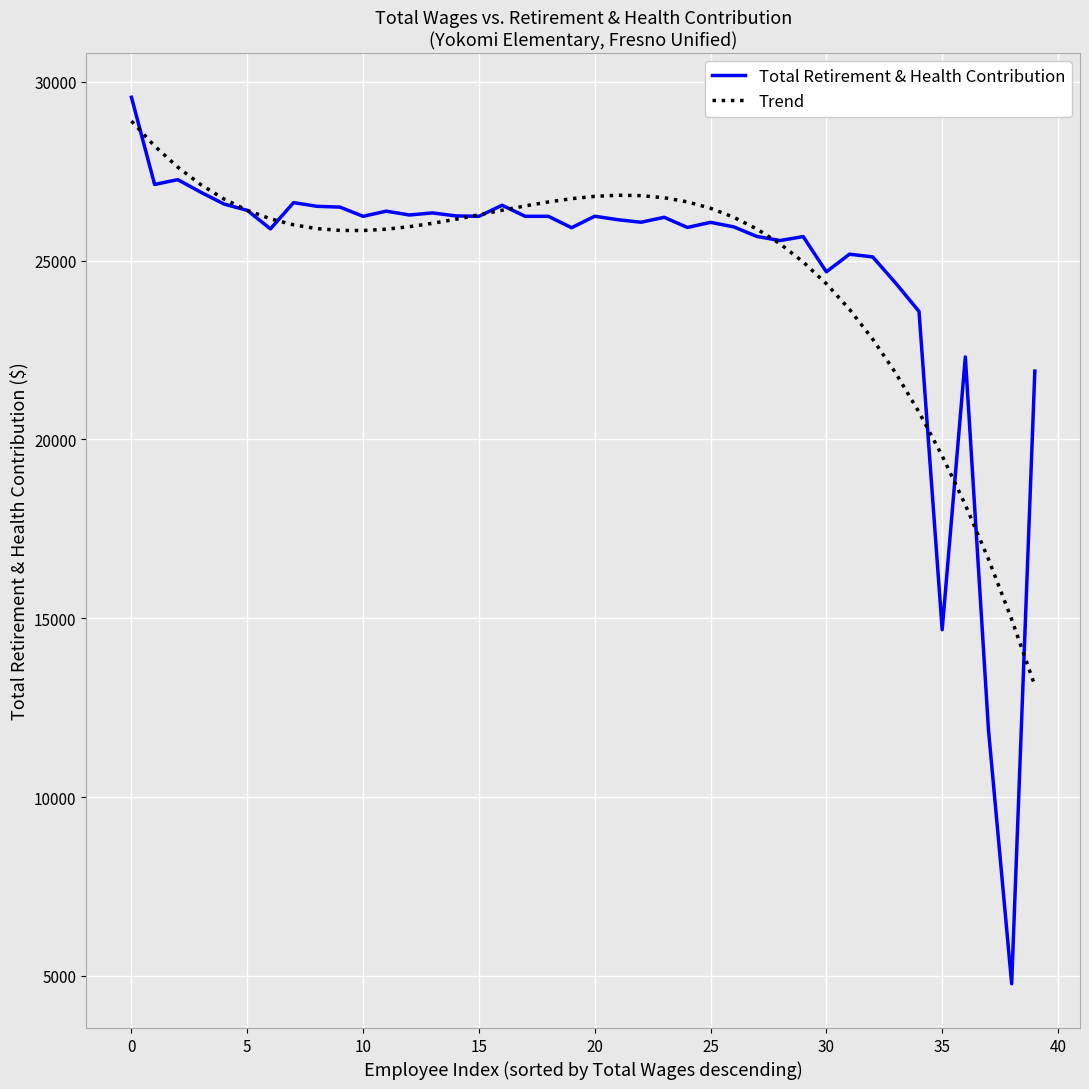

At how many categories does at least one series exceed 6858?

40